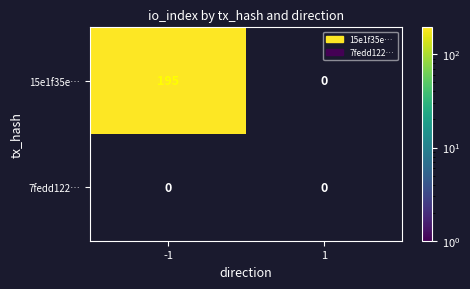

What is the maximum value shown in the chart?

195